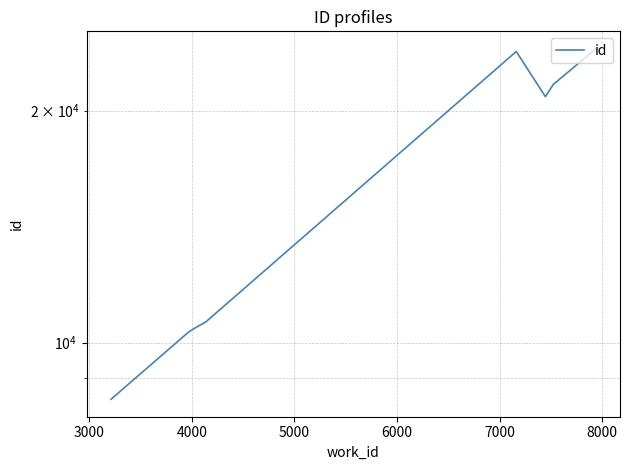

What is the average value?

15124